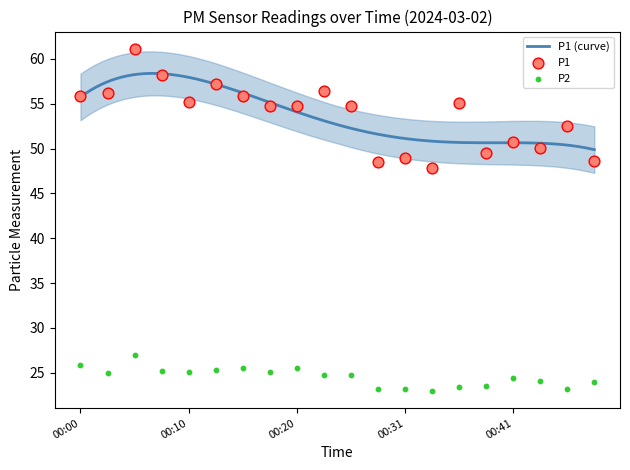

Which series contains the highest Y value?

P1